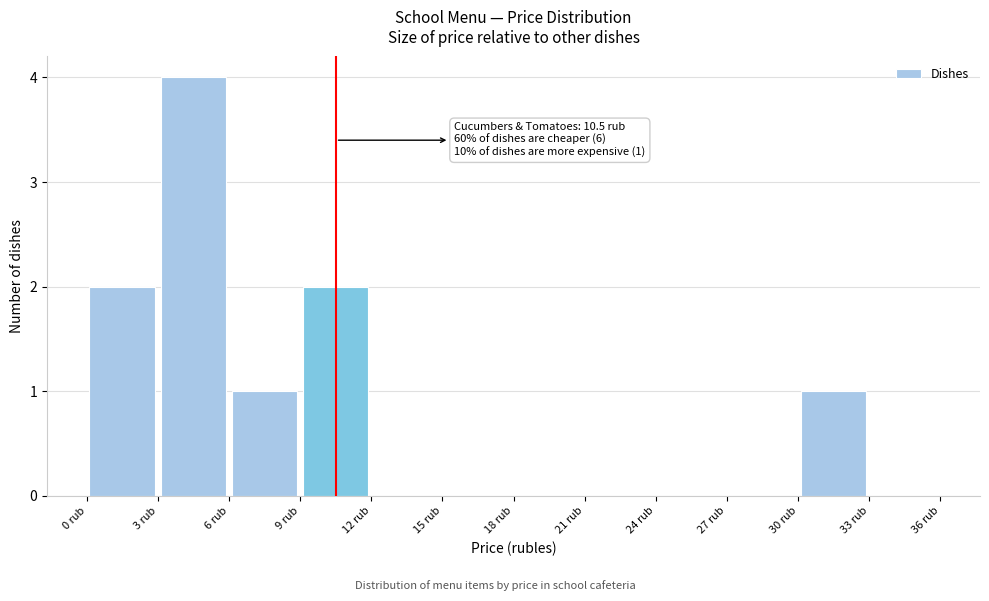

Which range on the x-axis has the tallest bar?

3 to 6